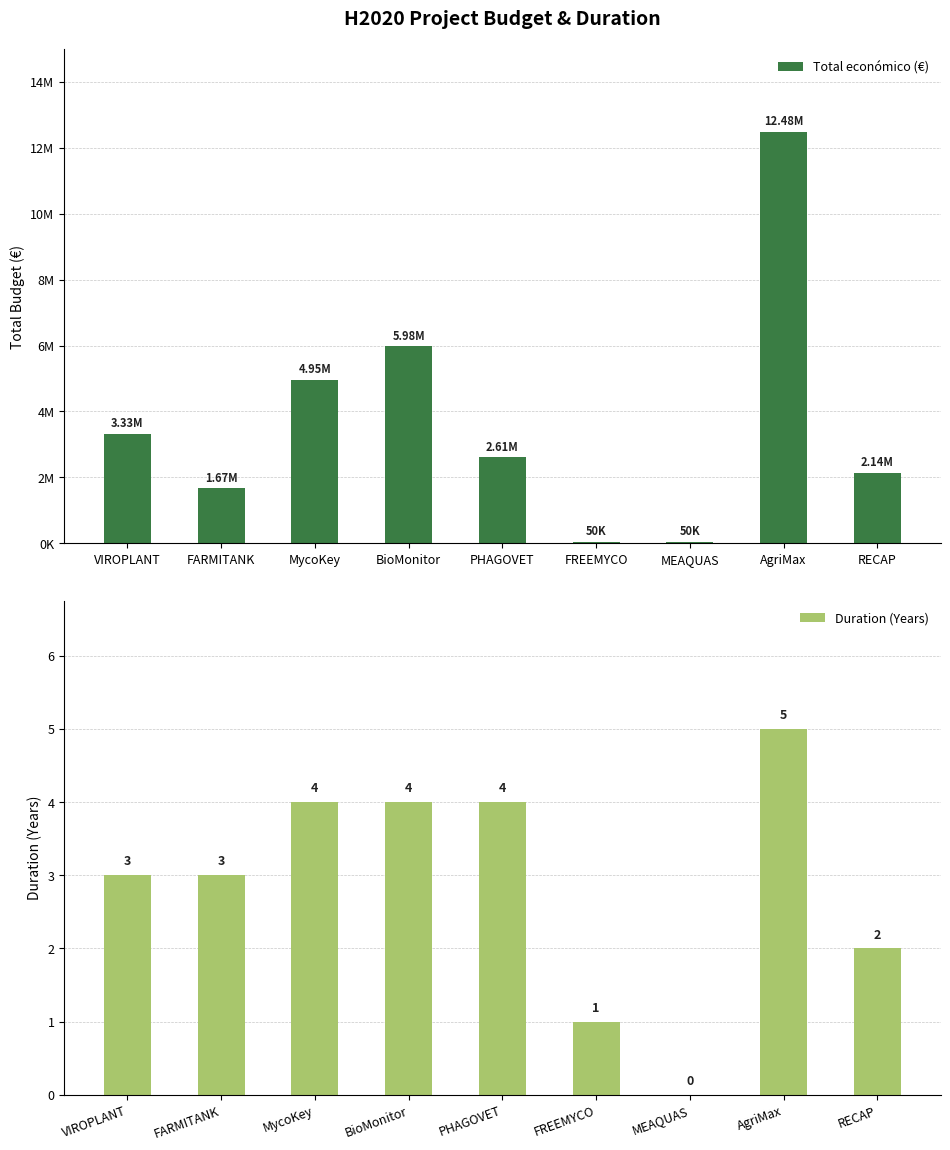

Which series has the largest total across all categories?

Total económico (€)